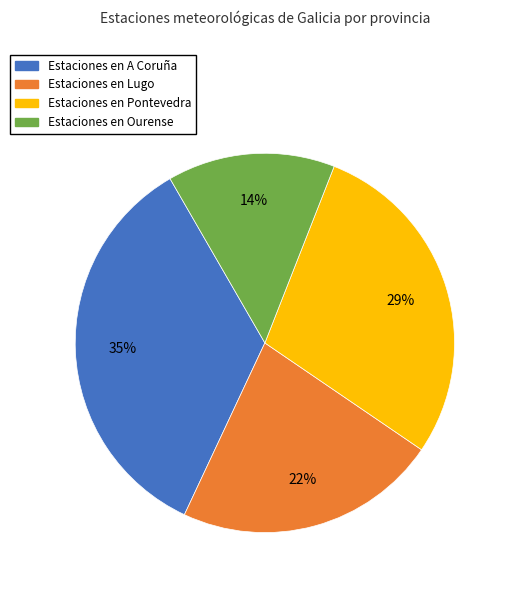

How many segments does this pie chart have?

4